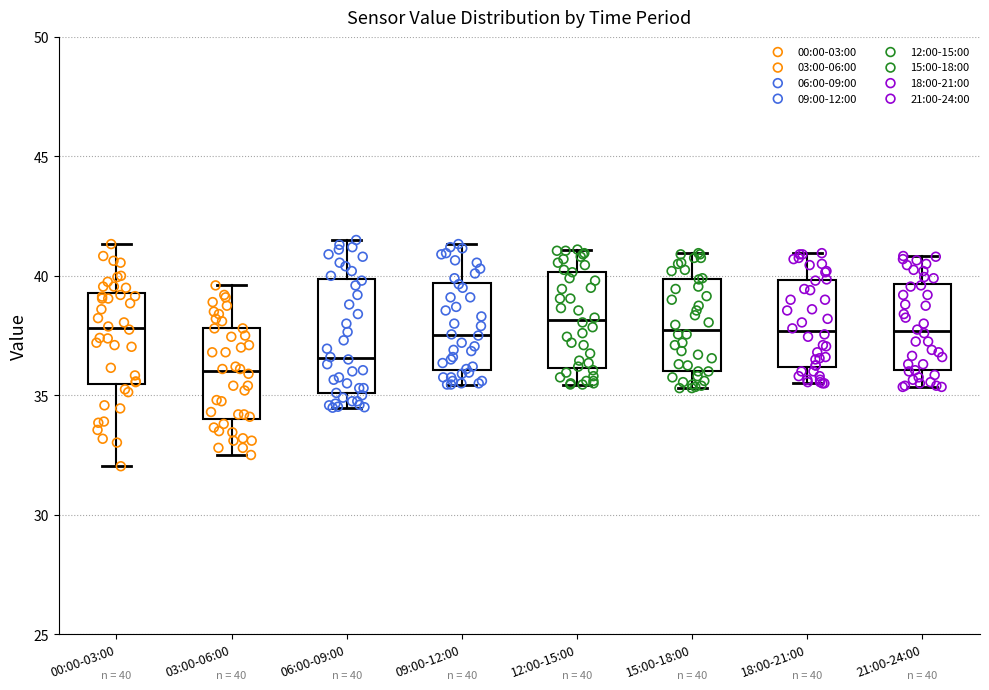

Comparing the boxes themselves (not the whiskers), which one is the tallest?

06:00-09:00